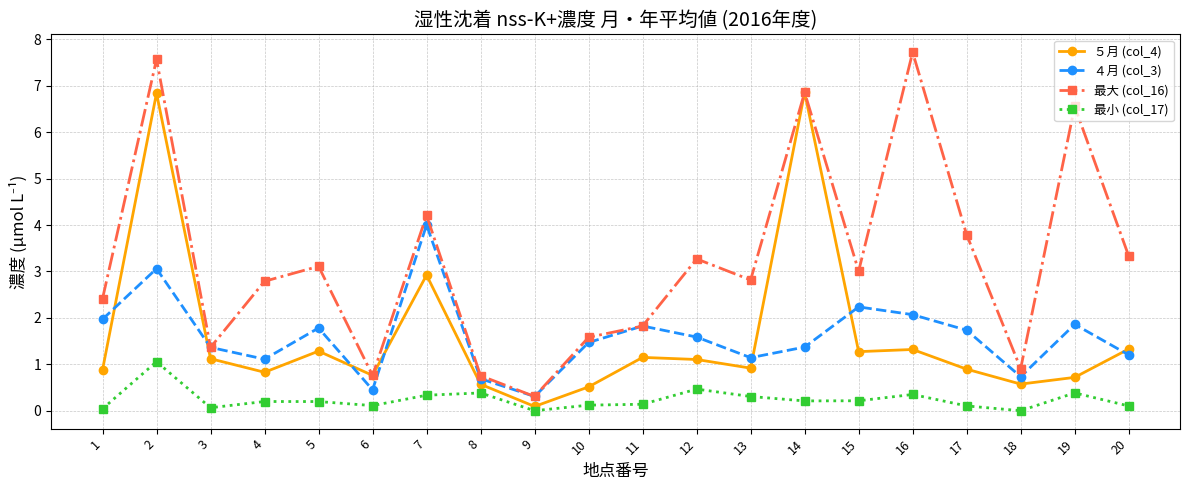

True or false: ４月 (col_3) has a value of 1.8 at 5.

True